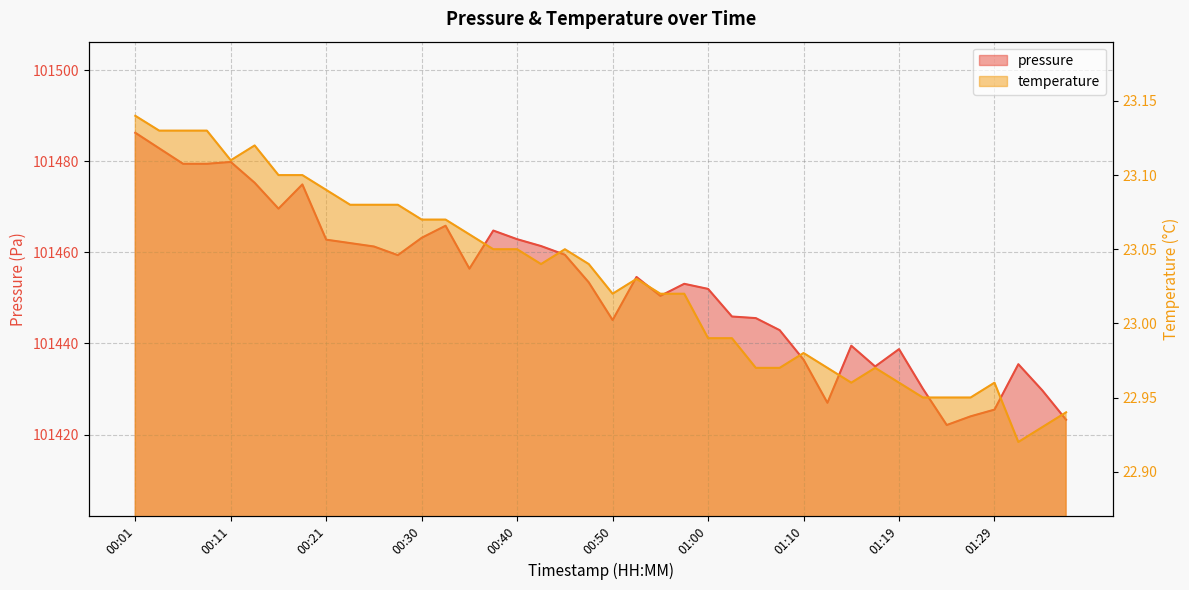

Where is the first local maximum for temperature?

00:13